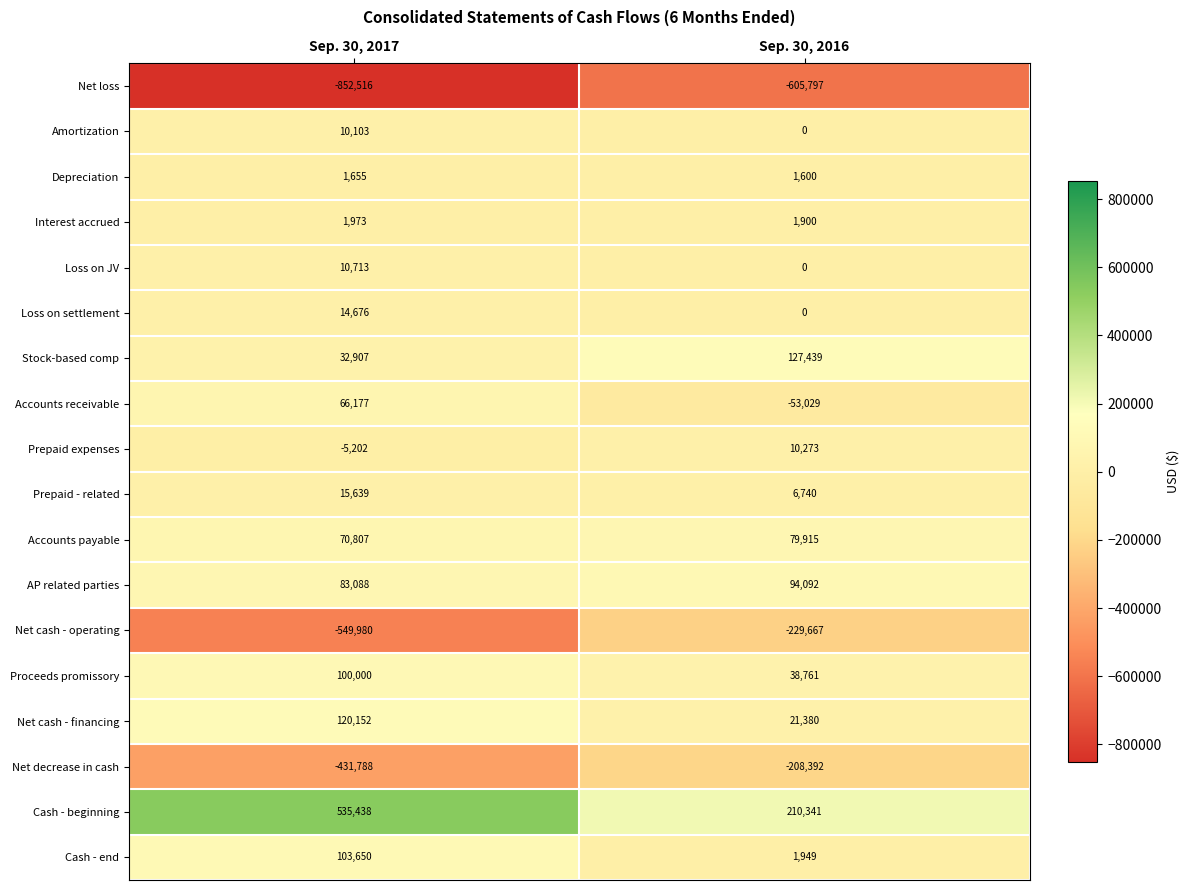

What is the difference between the maximum and minimum values in the Net loss series?

246719